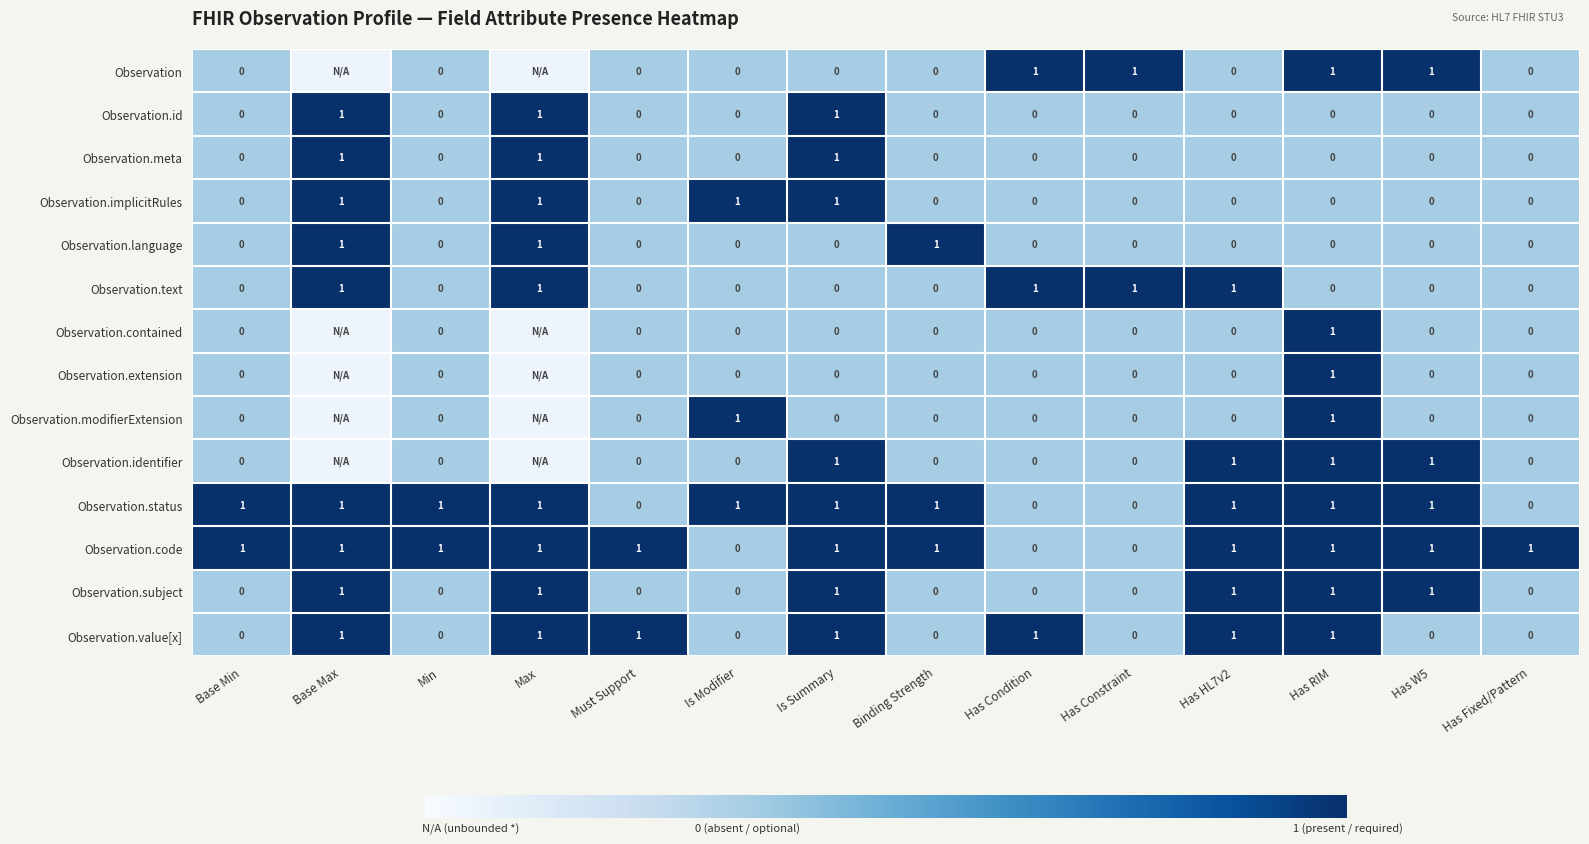

What is the average value of the Observation.contained series?

0.4